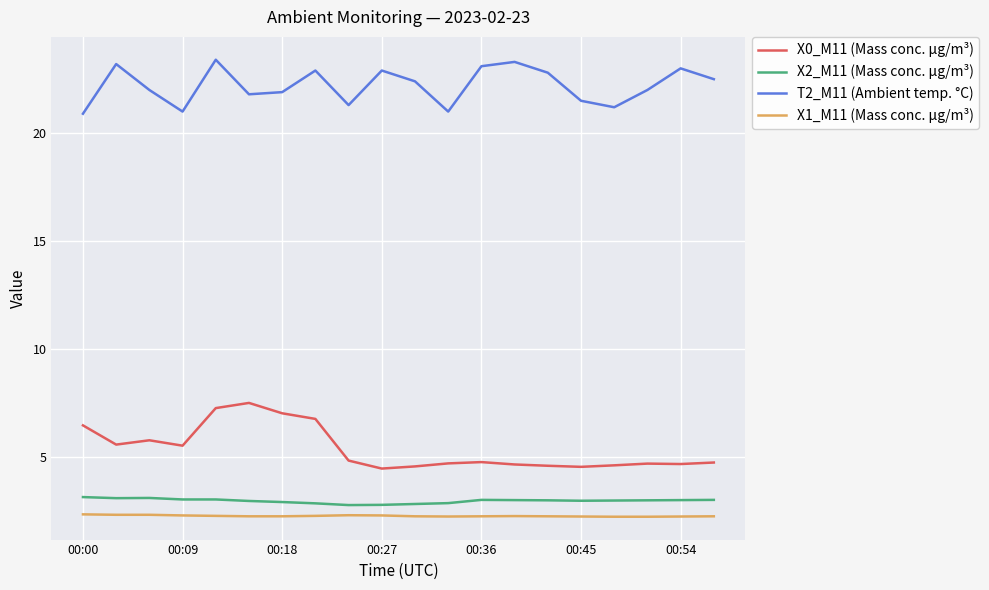

True or false: X2_M11 (Mass conc. μg/m³) and T2_M11 (Ambient temp. °C) cross at least once.

False